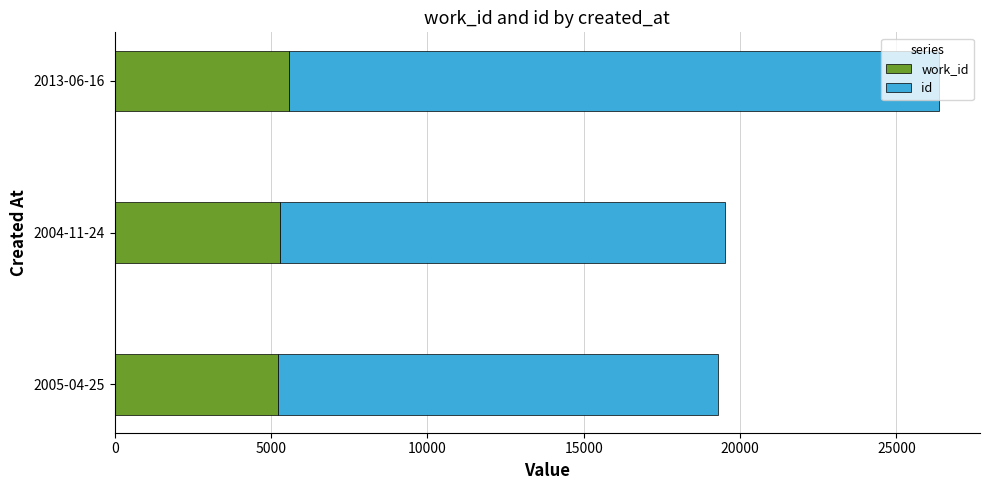

At which category is the sum across all series the highest?

2013-06-16